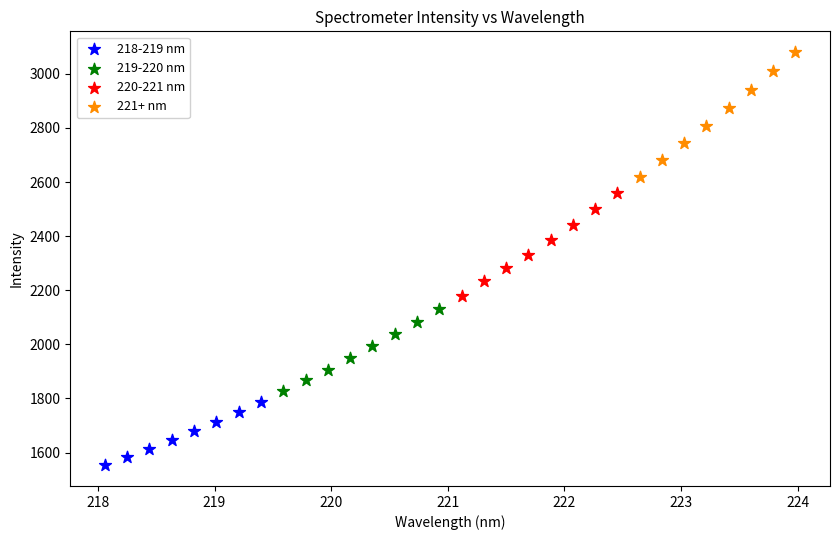

What are all the series names shown in the legend?

218-219 nm, 219-220 nm, 220-221 nm, 221+ nm